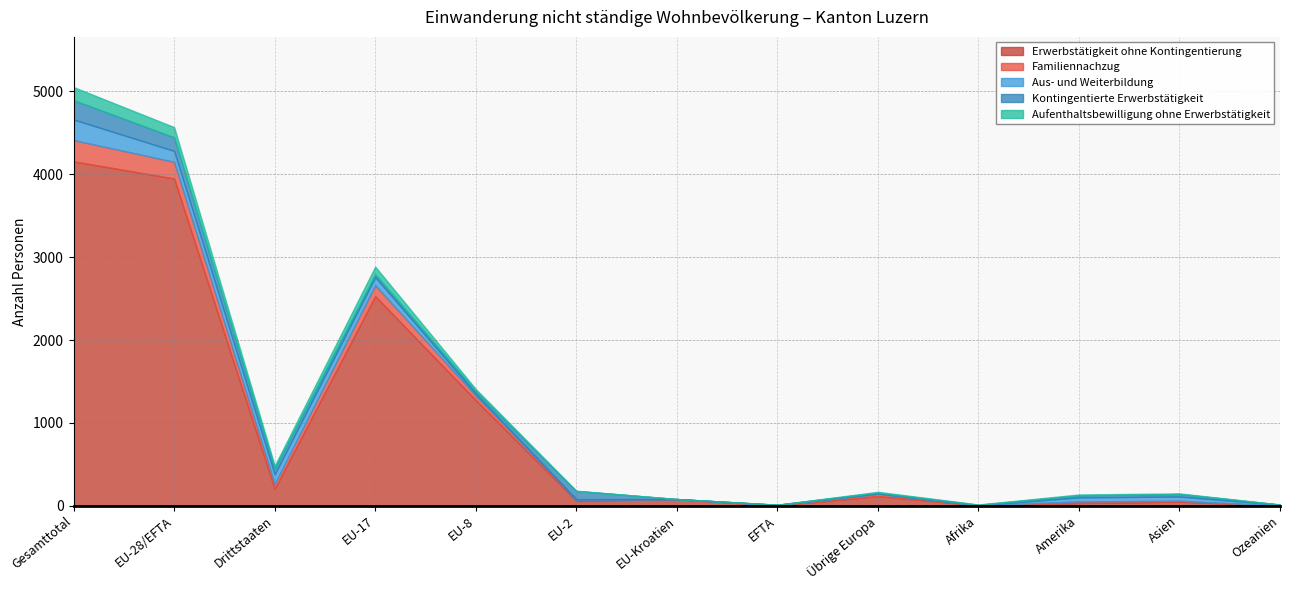

How many data points in Familiennachzug are above 19?

6